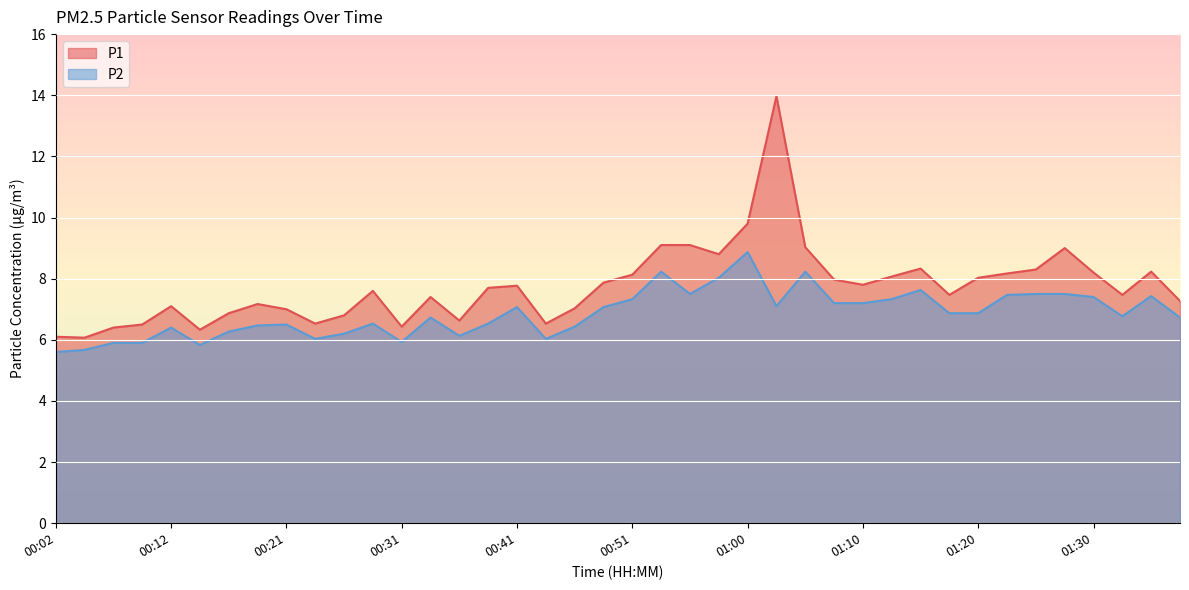

Which series has the widest spread of values?

P1